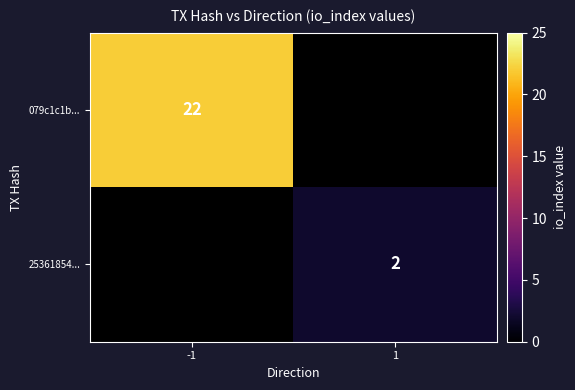

True or false: 25361854... has a value of 2 at 1.

True